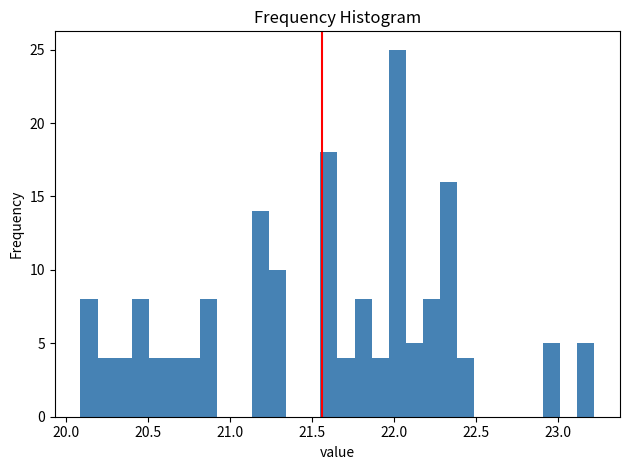

Around what value on the x-axis is the tallest bar? Give the approximate position of its centre, as read against the axis.

22.00